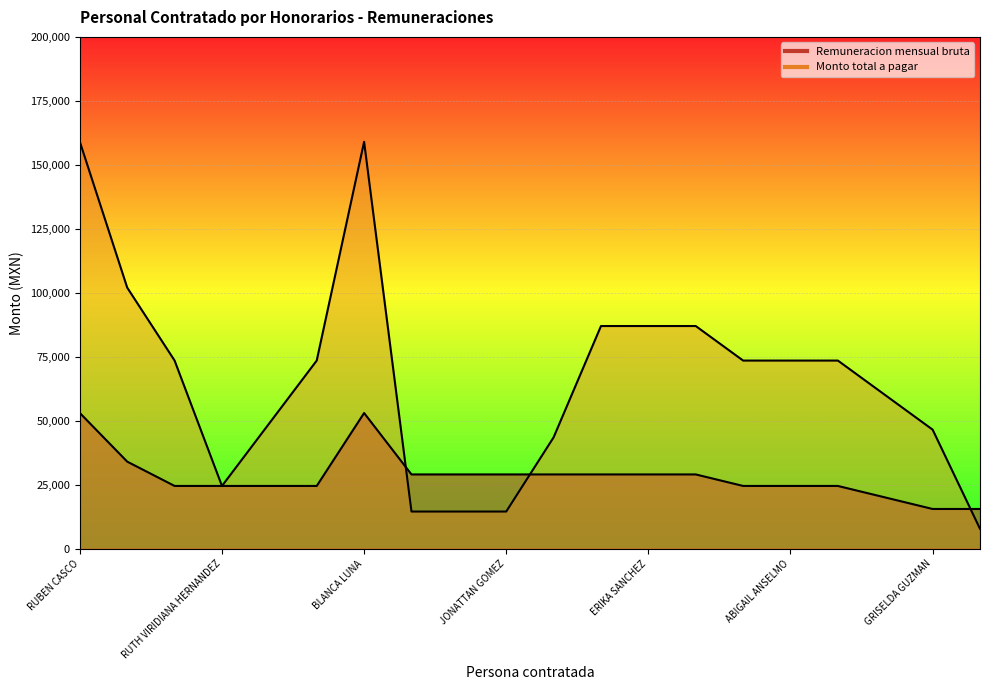

Between which two adjacent categories do Remuneracion mensual bruta and Monto total a pagar first intersect?

BLANCA LUNA and PEDRO SALAZAR